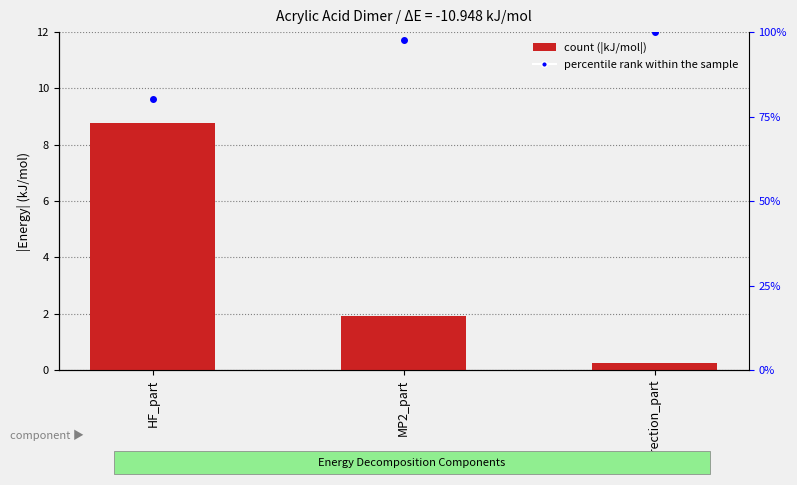

What are all the series names shown in the legend?

count (|kJ/mol|), percentile rank within the sample